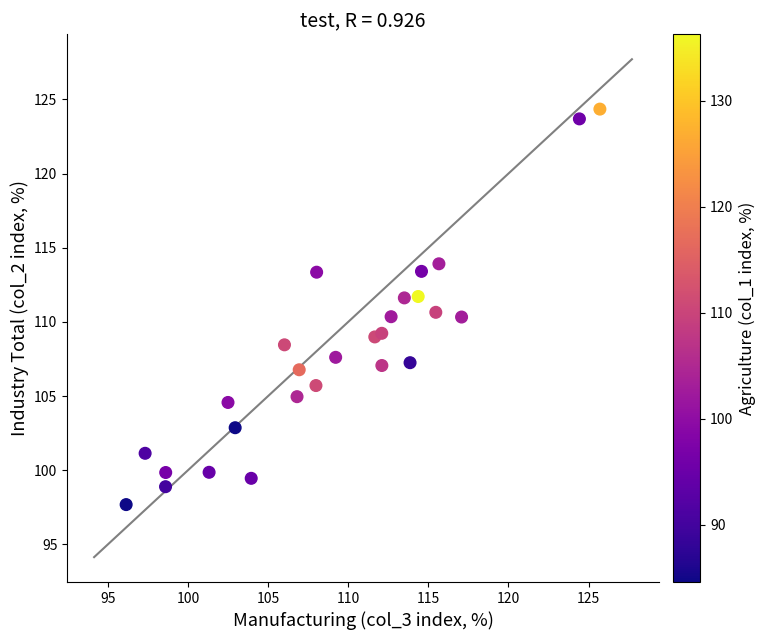

What is the range of Y values (max minus min)?

26.7